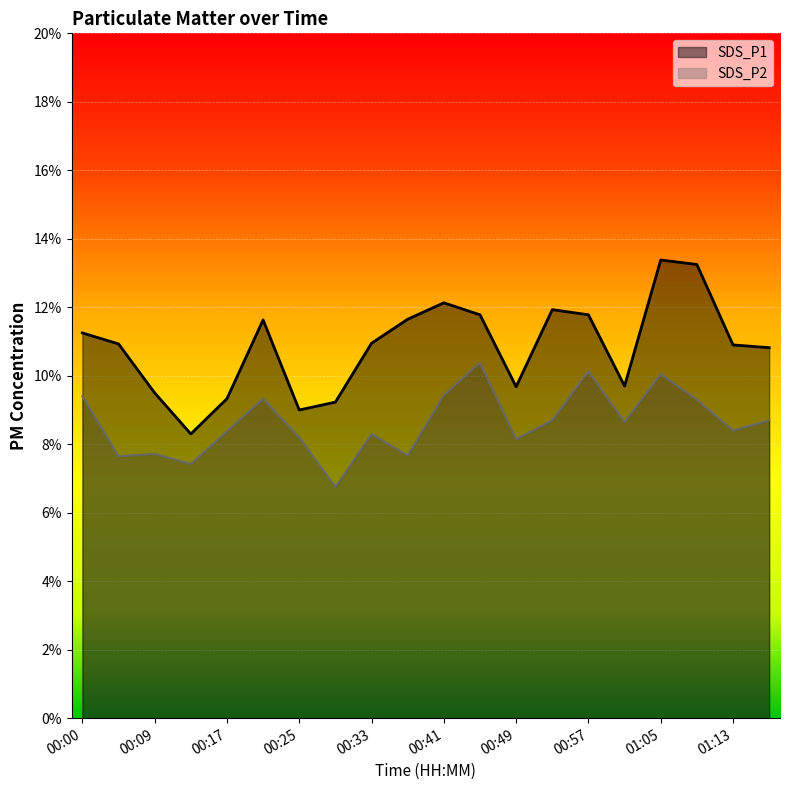

Which has a higher value, 00:57 or 00:41?

00:41